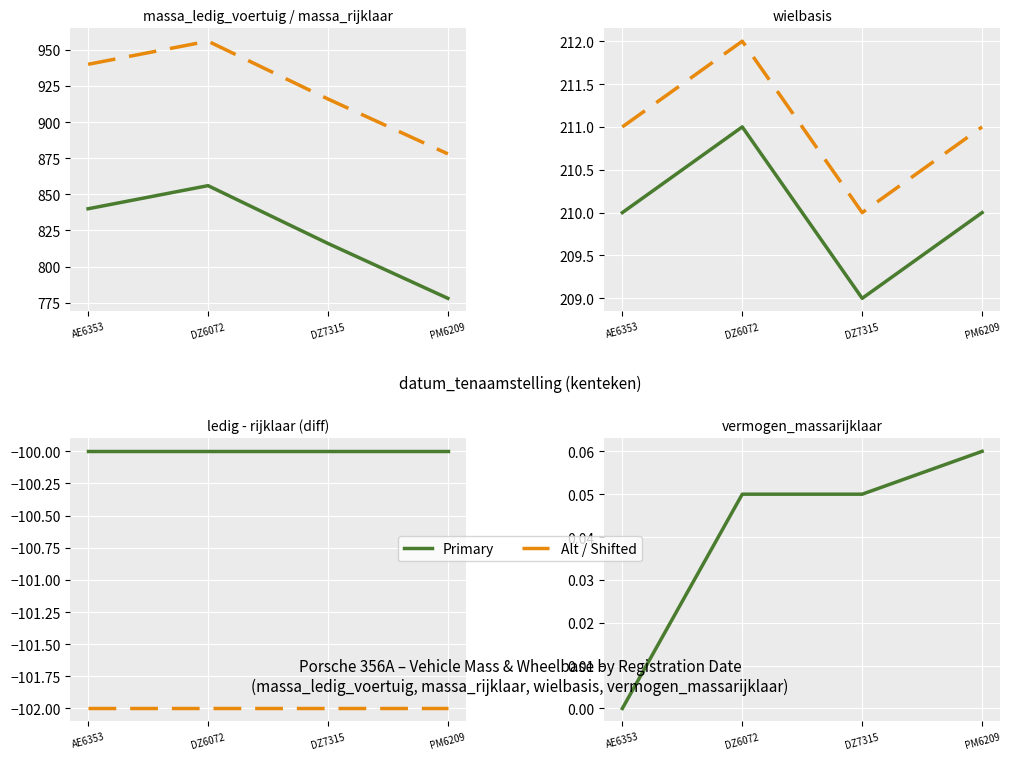

At which category is the sum across all series the highest?

DZ6072